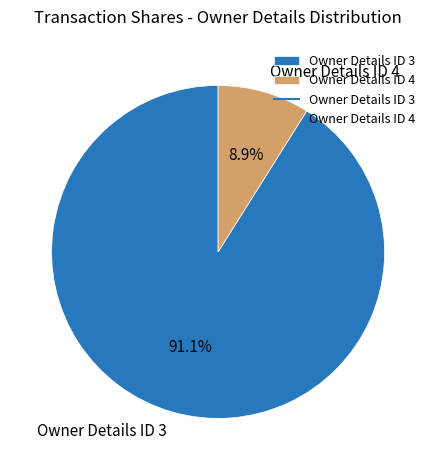

Between Owner Details ID 4 and Owner Details ID 3, which is larger?

Owner Details ID 3